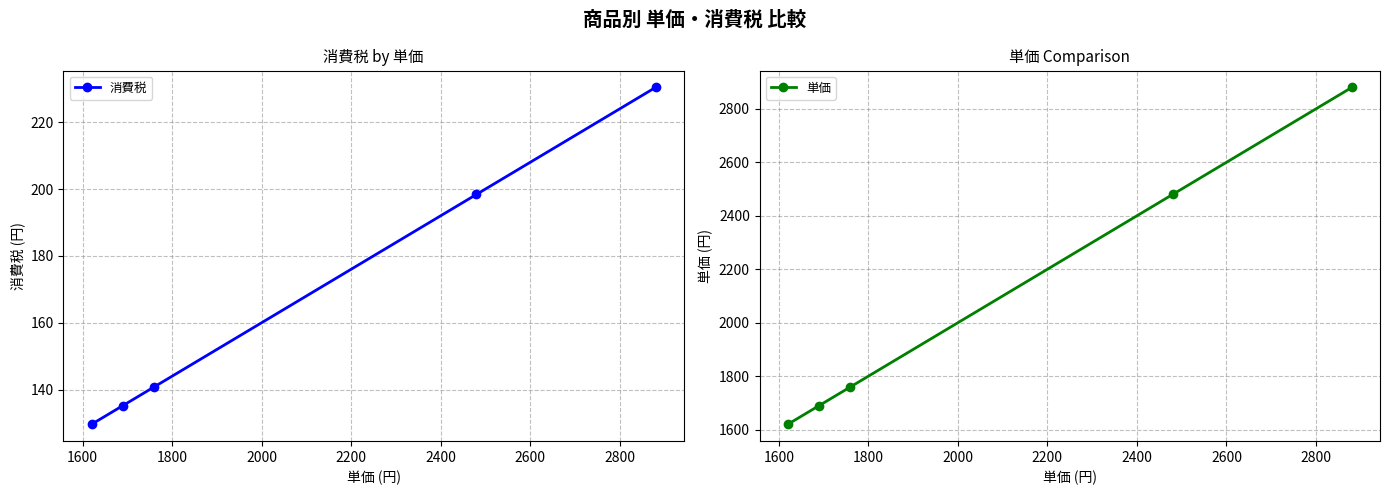

What is the lowest value of the 消費税 series?

129.6